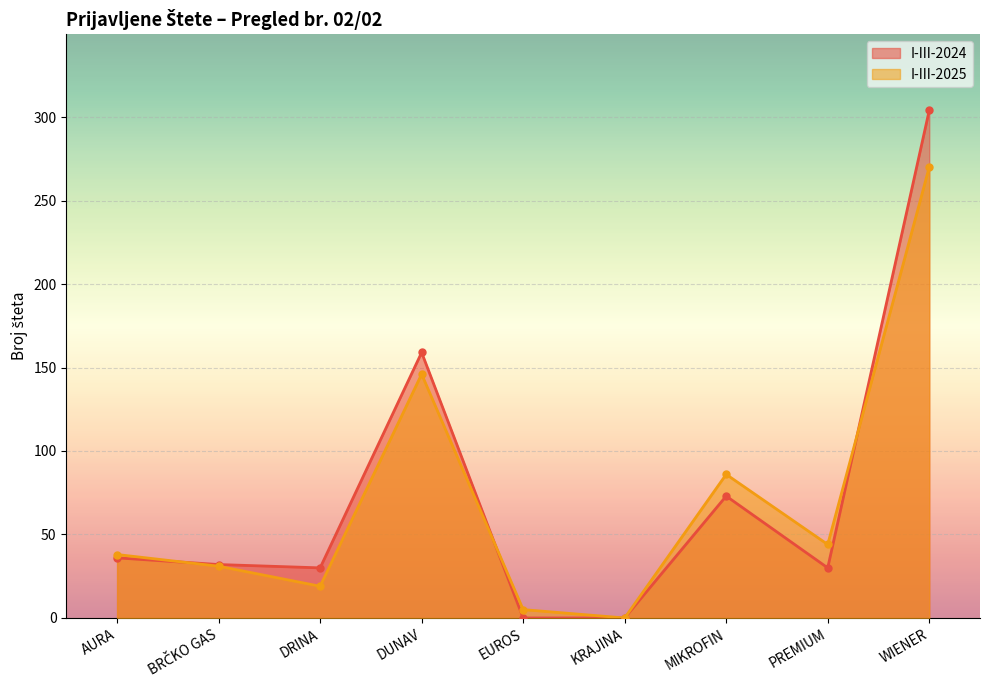

What are all the series names shown in the legend?

I-III-2024, I-III-2025